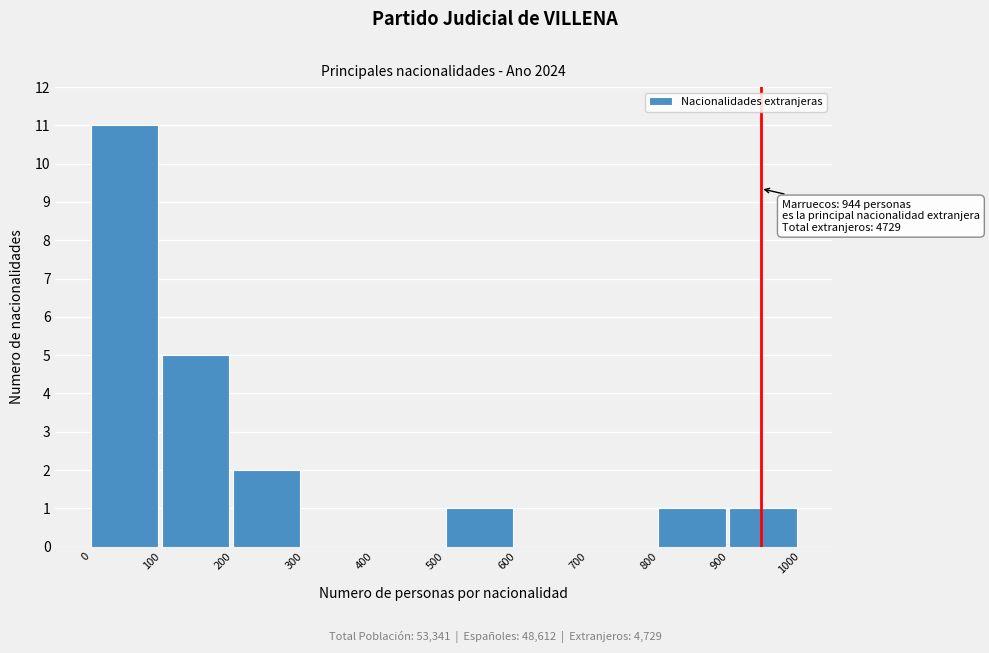

Reading left to right, list all the values displayed in this chart.

0=11	100=5	200=2	300=0	400=0	500=1	600=0	700=0	800=1	900=1